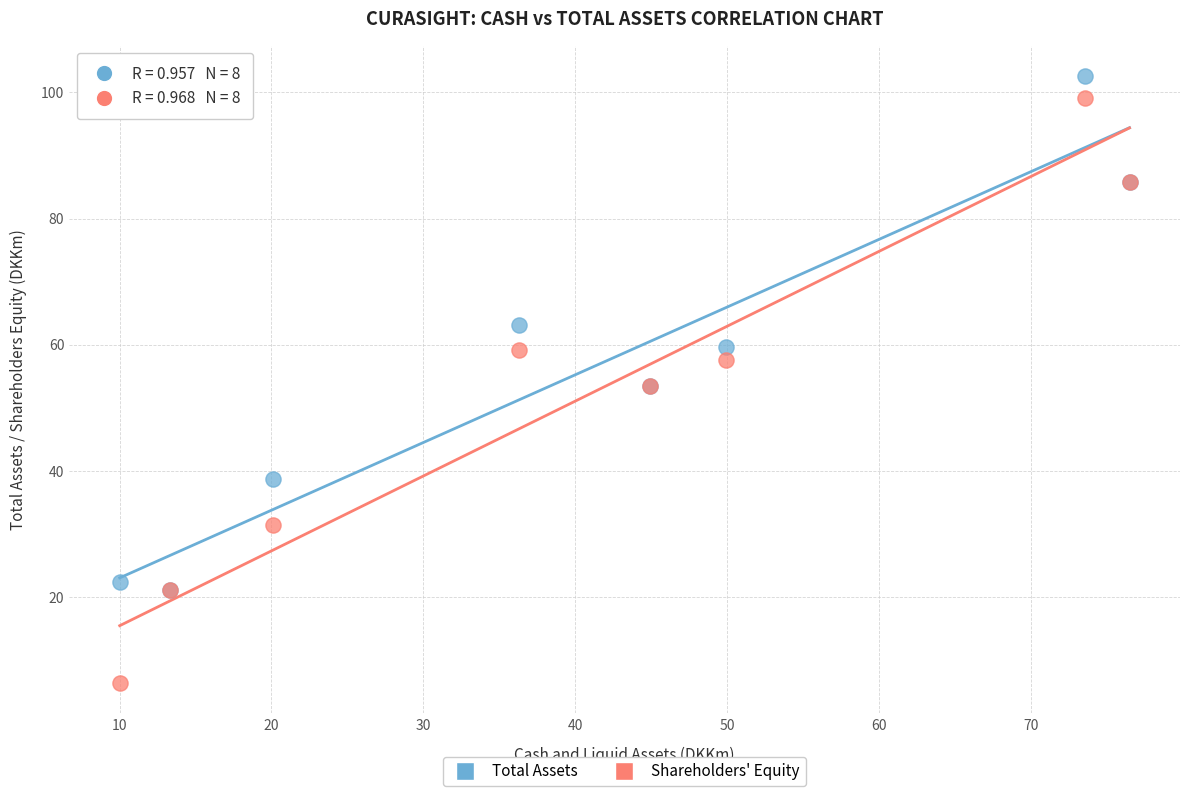

Which series contains the highest Y value?

Total Assets